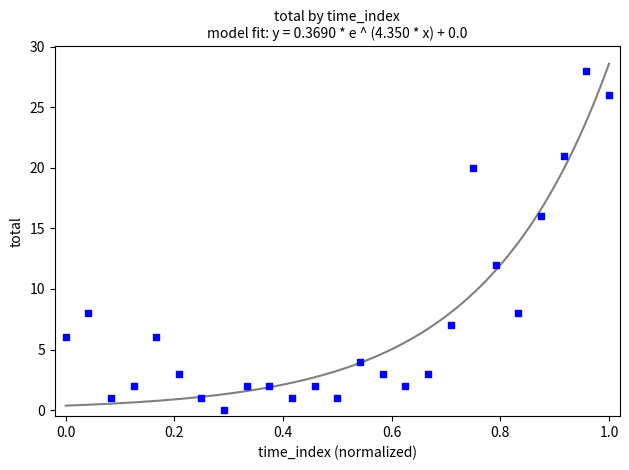

What is the range of Y values (max minus min)?

28